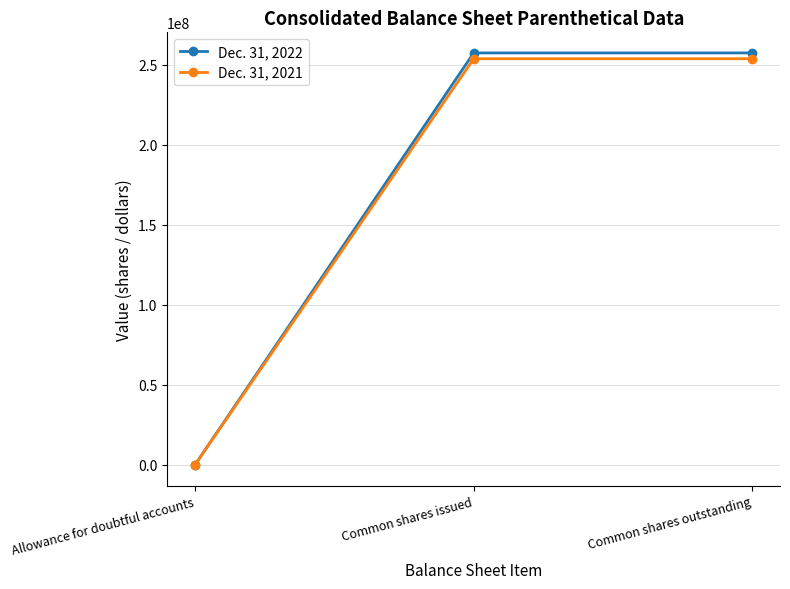

Does the chart display data point markers on the line(s)?

Yes